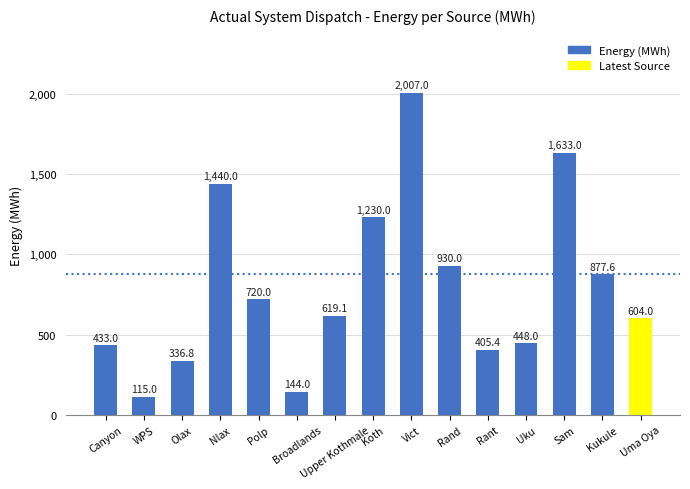

Which label corresponds to the largest value in the chart?

Vict